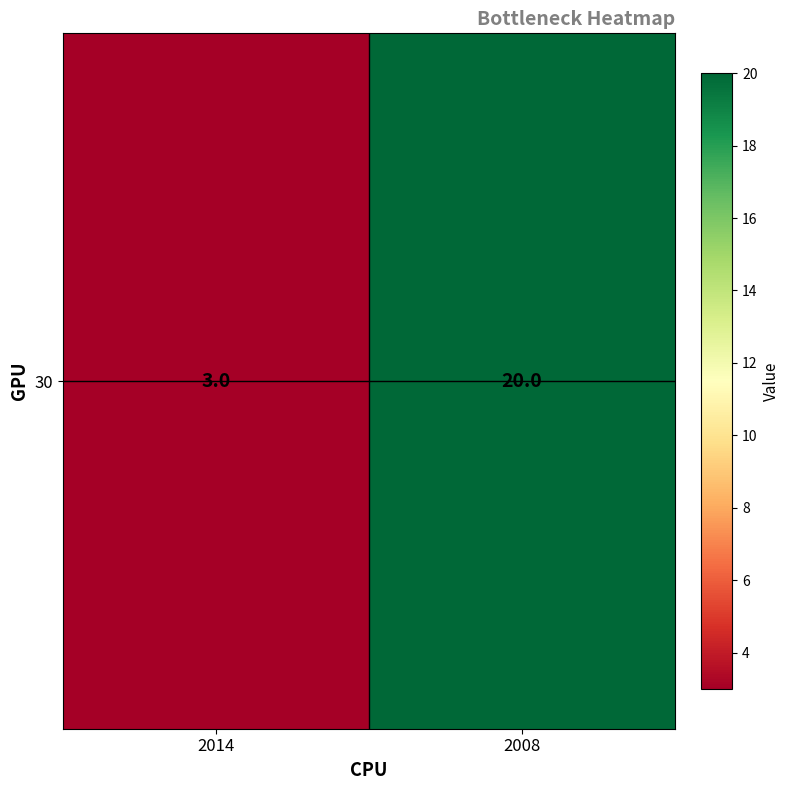

Is it true that the value at 2008 is 20?

True